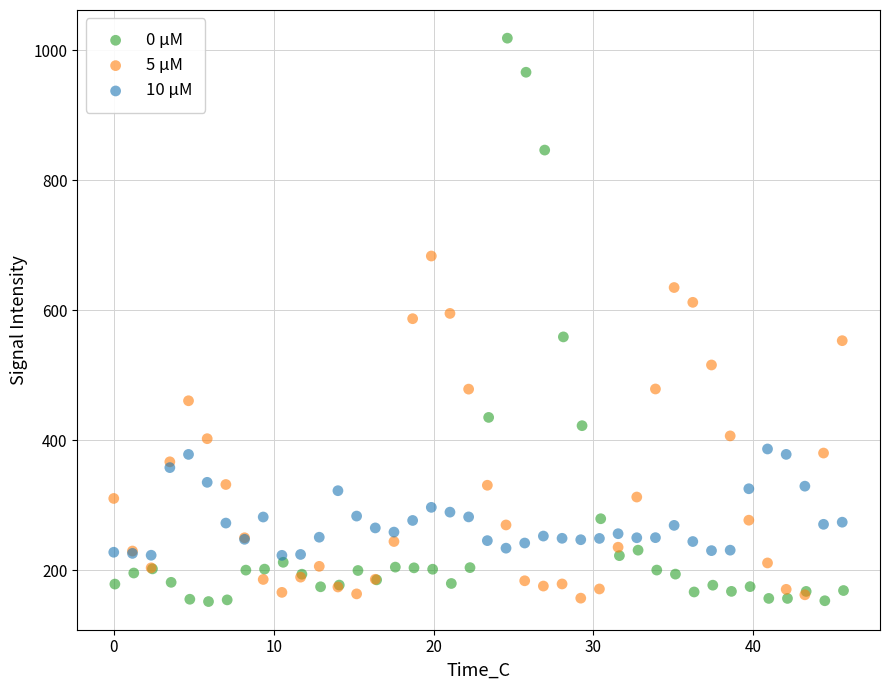

Which series has the largest Y range (max minus min)?

0 µM